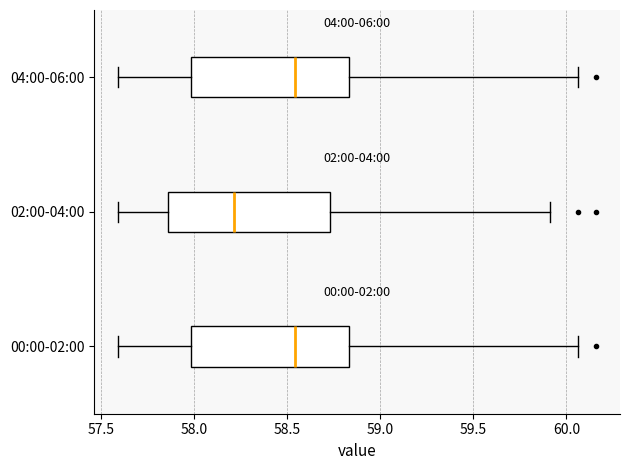

Reading bottom to top, transcribe this box plot: for each box, give where its median line is, the range the box spans, and where its two whiskers end, as read against the x-axis. The values are not printed on the chart, so give them approximately, as read against the axis.

00:00-02:00: median 58.55, box 58.00 to 58.85, whiskers 57.60 to 60.05
02:00-04:00: median 58.20, box 57.85 to 58.75, whiskers 57.60 to 59.90
04:00-06:00: median 58.55, box 58.00 to 58.85, whiskers 57.60 to 60.05